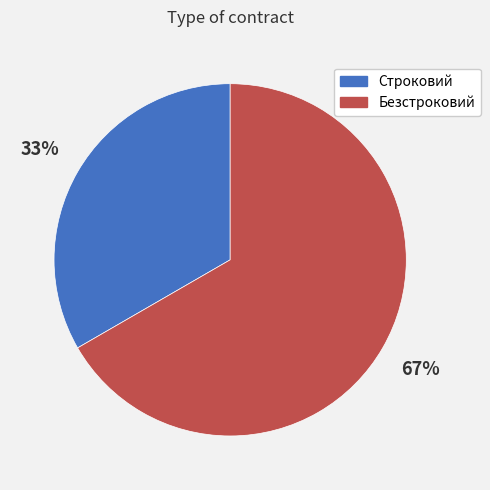

What is the ratio of the value at Строковий to the value at Безстроковий?

0.5